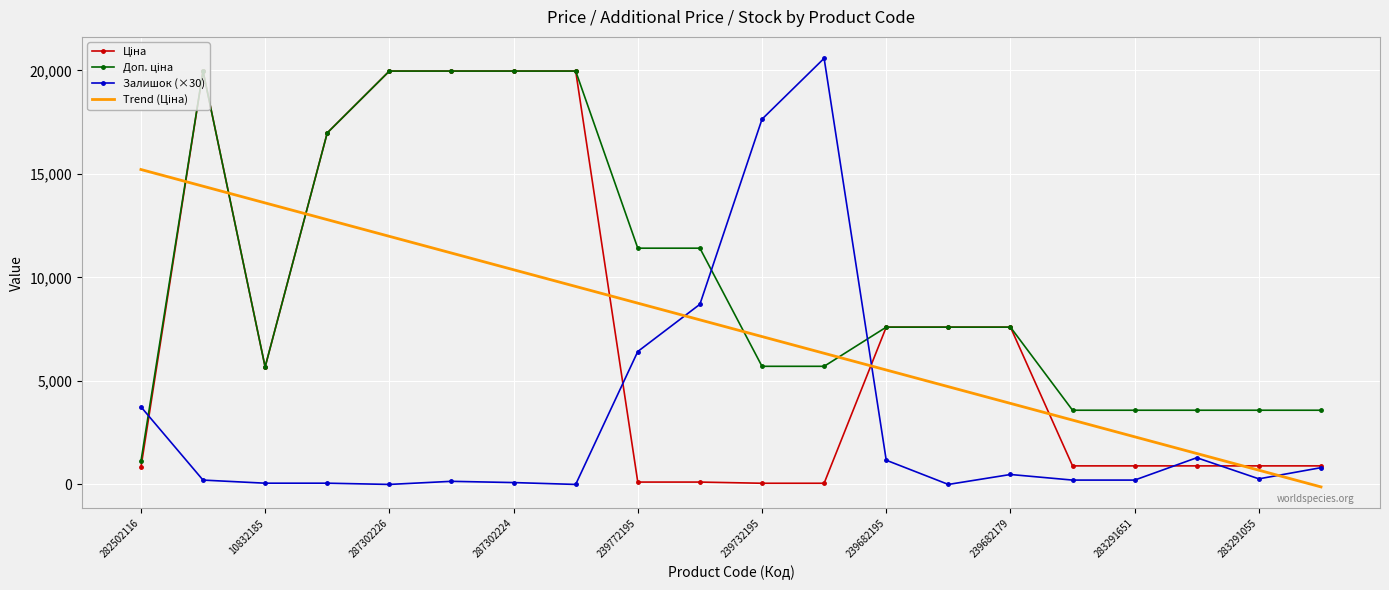

What is the maximum value shown in the chart?

20580.0